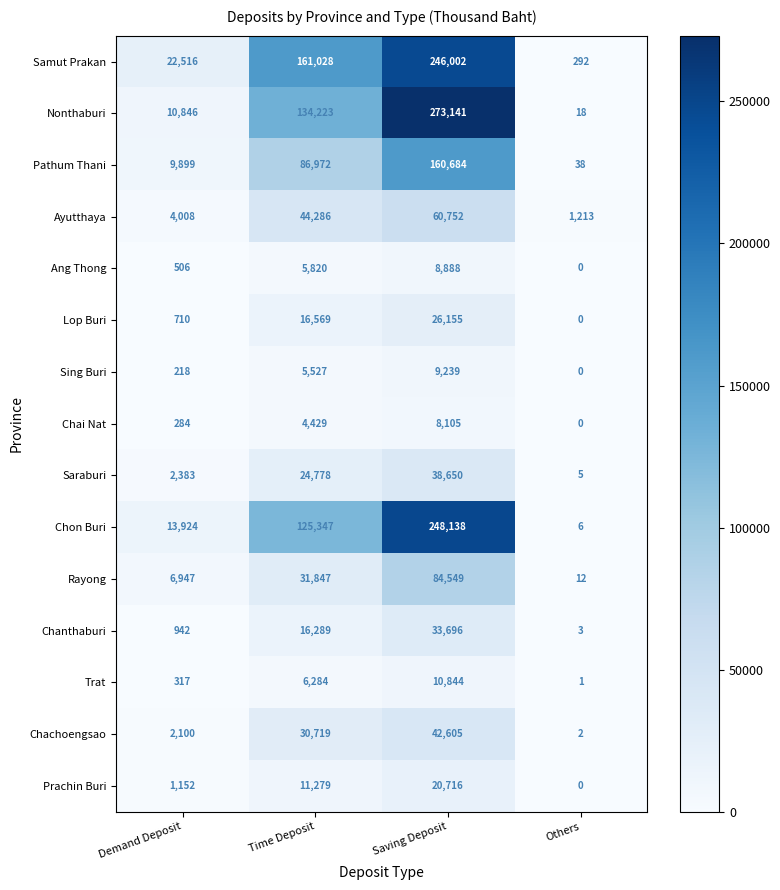

How many distinct data groups are displayed?

15